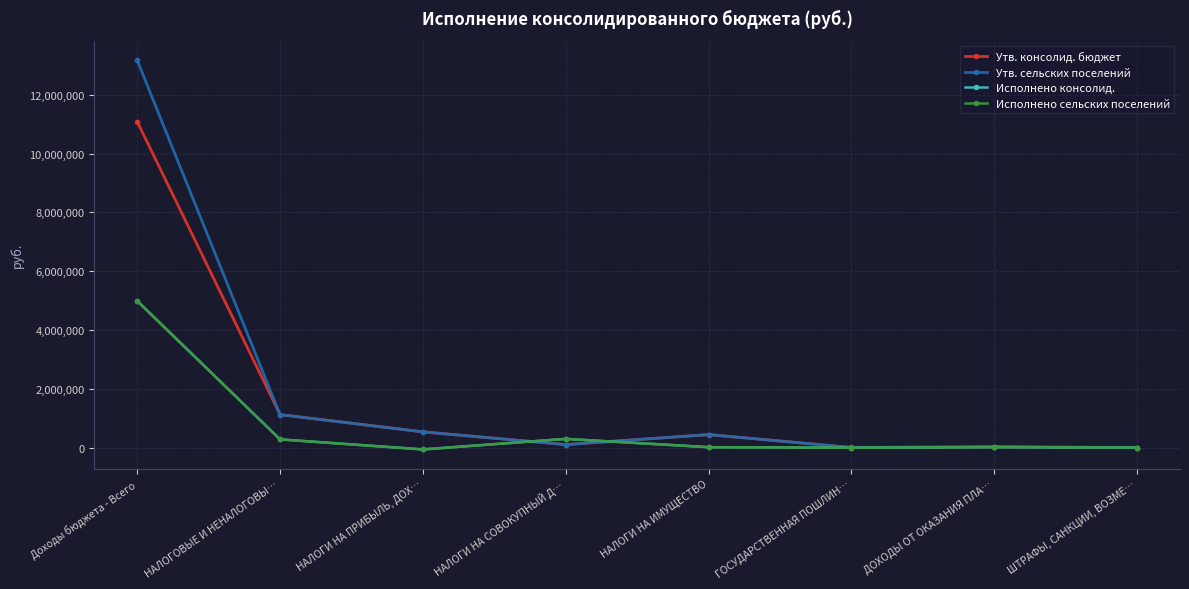

Which series has the widest spread of values?

Утв. сельских поселений